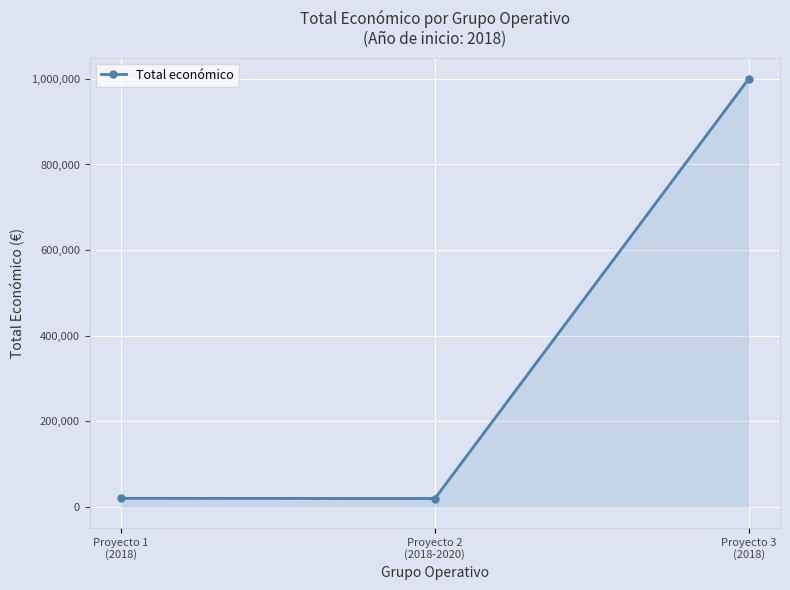

What is the label of the 3rd point from the right?

Proyecto 1
(2018)